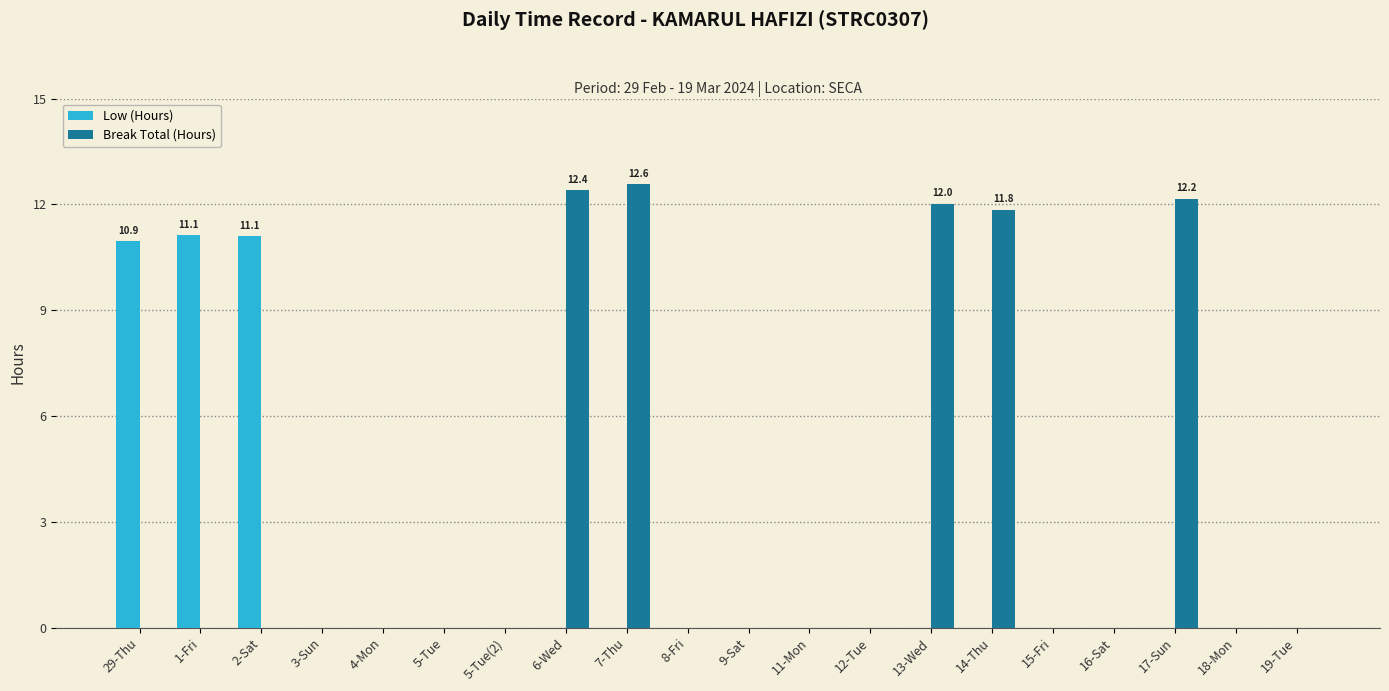

How many groups of bars are there?

20